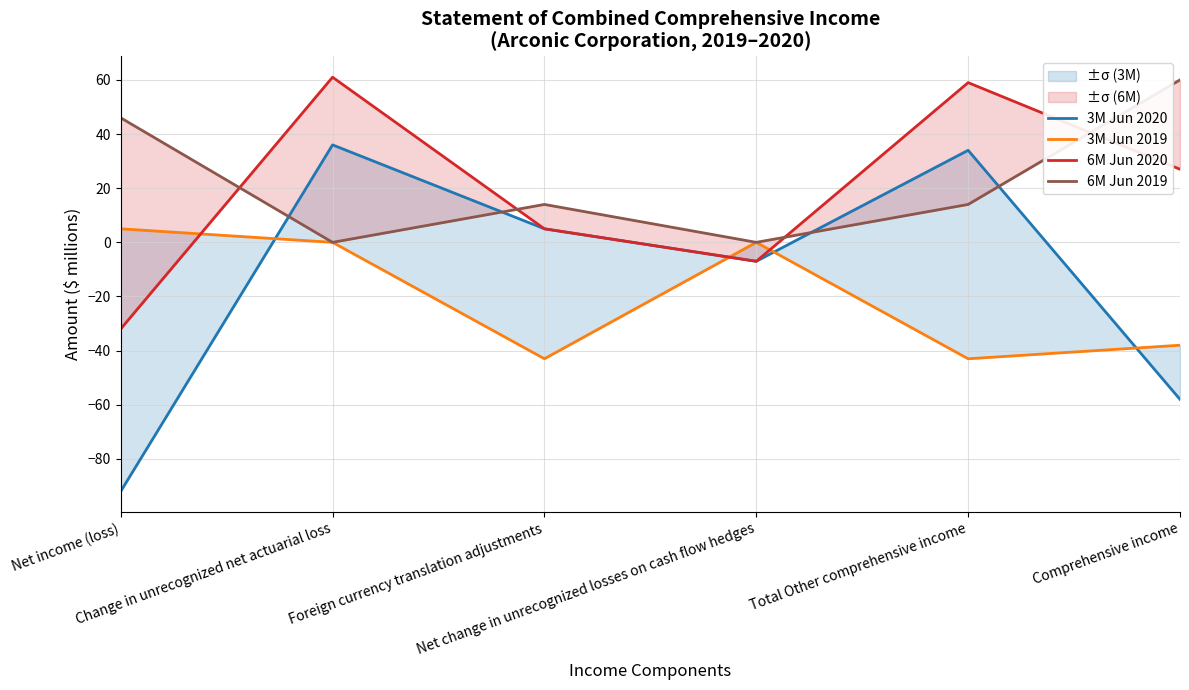

The value of 3M Jun 2019 at Net income (loss) is 5. True or false?

True